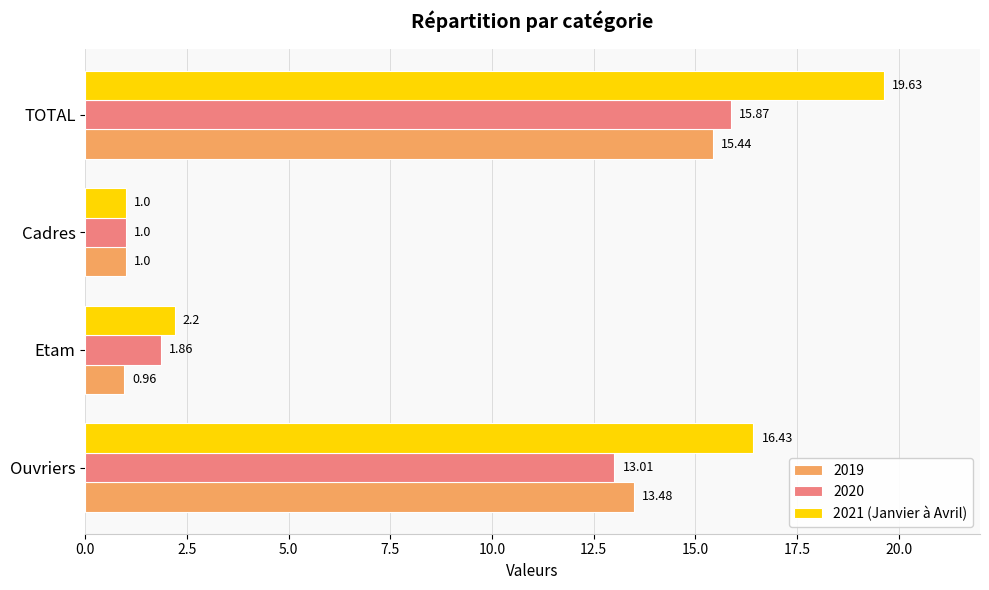

List the series in order of their peak value, lowest first.

2019, 2020, 2021 (Janvier à Avril)